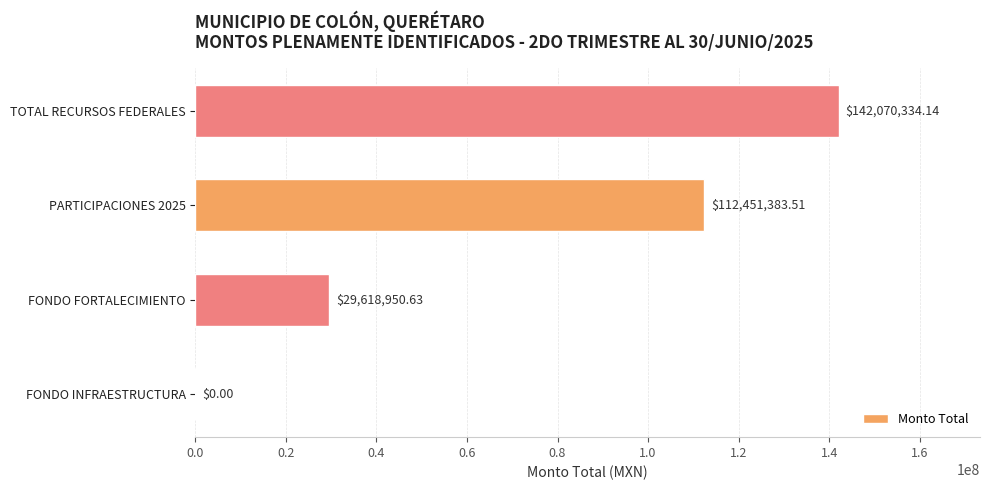

What is the change in value from FONDO INFRAESTRUCTURA to TOTAL RECURSOS FEDERALES?

+142070334.1